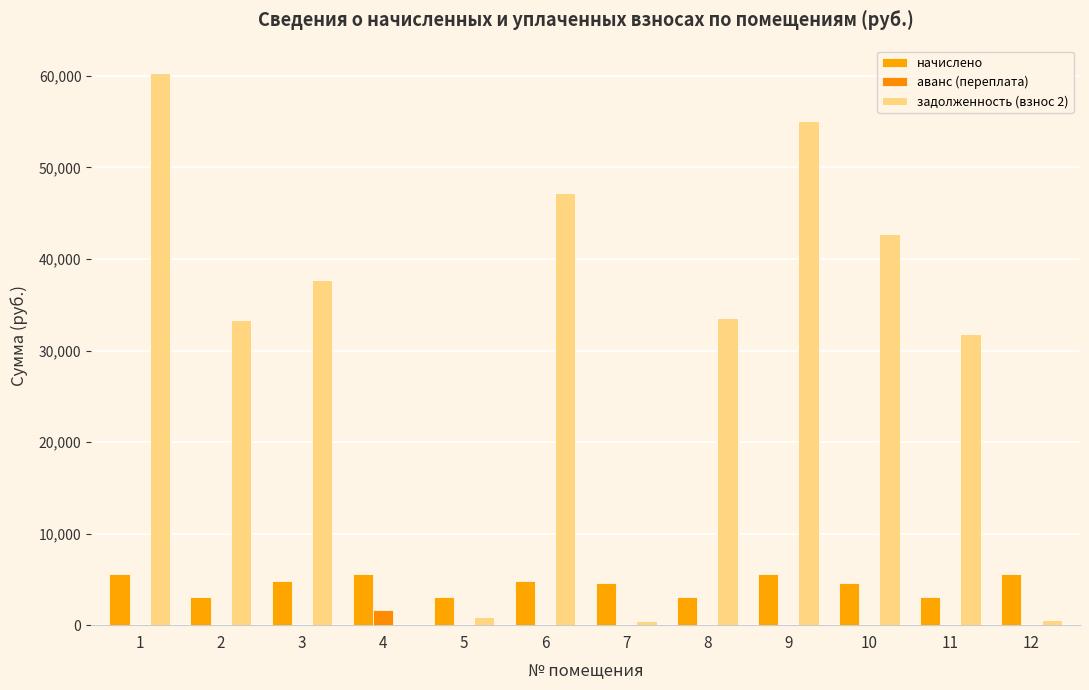

Reading left to right, extract all data points from this chart.

начислено: 1=5587.4	2=3091.3	3=4796.8	4=5543.0	5=3100.1	6=4814.6	7=4565.9	8=3109.1	9=5596.3	10=4592.5	11=3082.4	12=5560.7
аванс (переплата): 1=0.0	2=0.0	3=0.0	4=1604.8	5=0.0	6=0.0	7=0.0	8=0.0	9=0.0	10=0.0	11=0.0	12=0.0
задолженность (взнос 2): 1=60318.1	2=33371.5	3=37728.2	4=0.0	5=922.0	6=47231.0	7=507.3	8=33563.2	9=55043.0	10=42710.5	11=31775.7	12=617.9